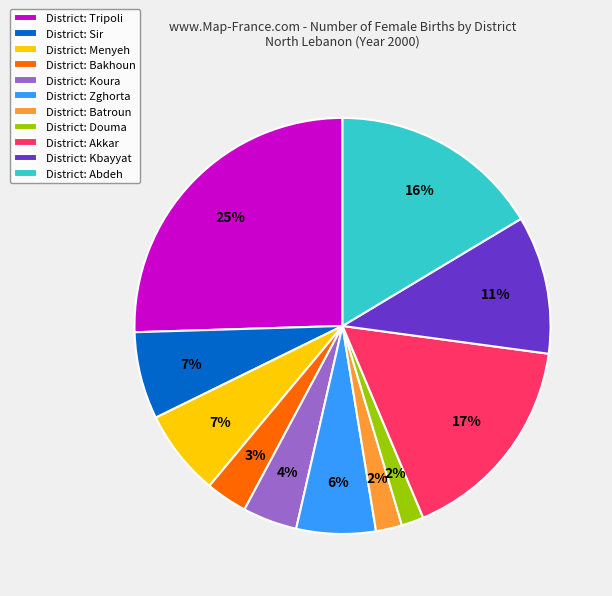

Which category has the biggest portion of the pie?

District: Tripoli